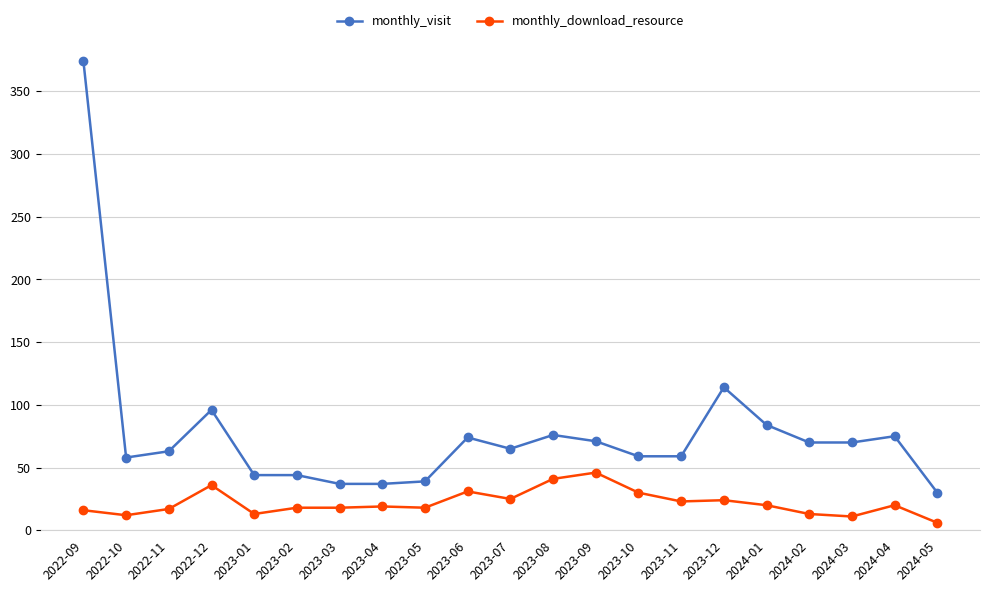

What value does the monthly_download_resource series have at 2022-09?

16